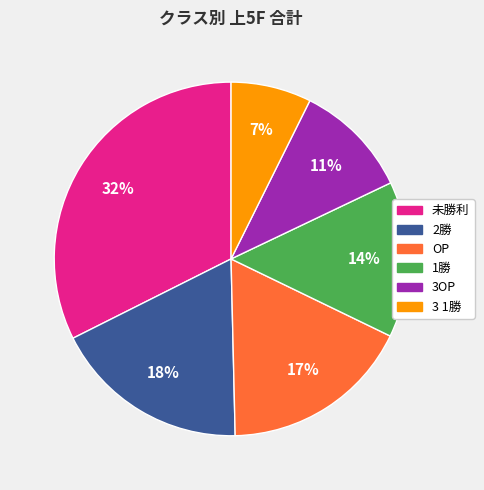

To the nearest percent, what is the average slice percentage?

17%